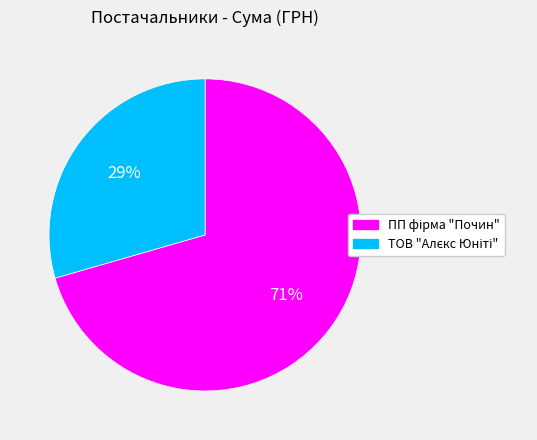

To the nearest percent, what is the average slice percentage?

50%